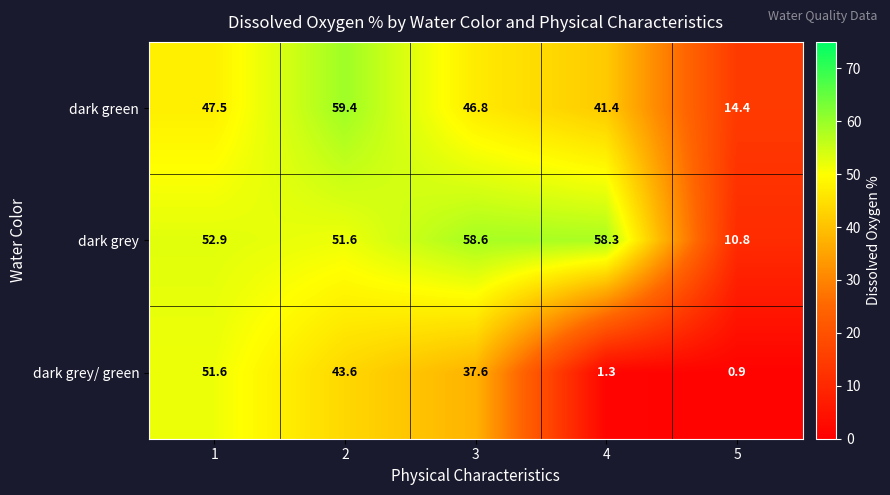

Which label corresponds to the smallest value in the chart?

5